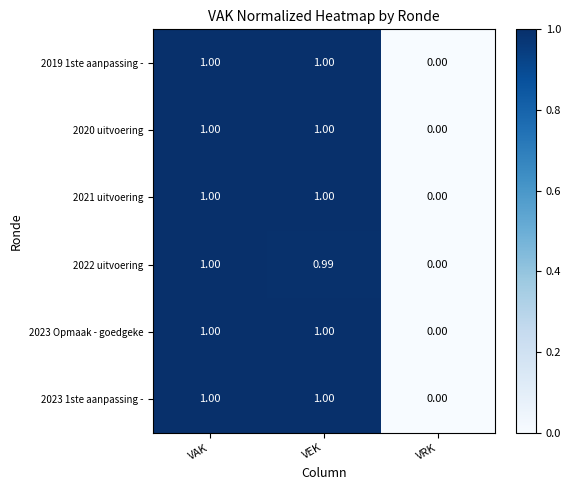

At which category is the sum across all series the highest?

VAK